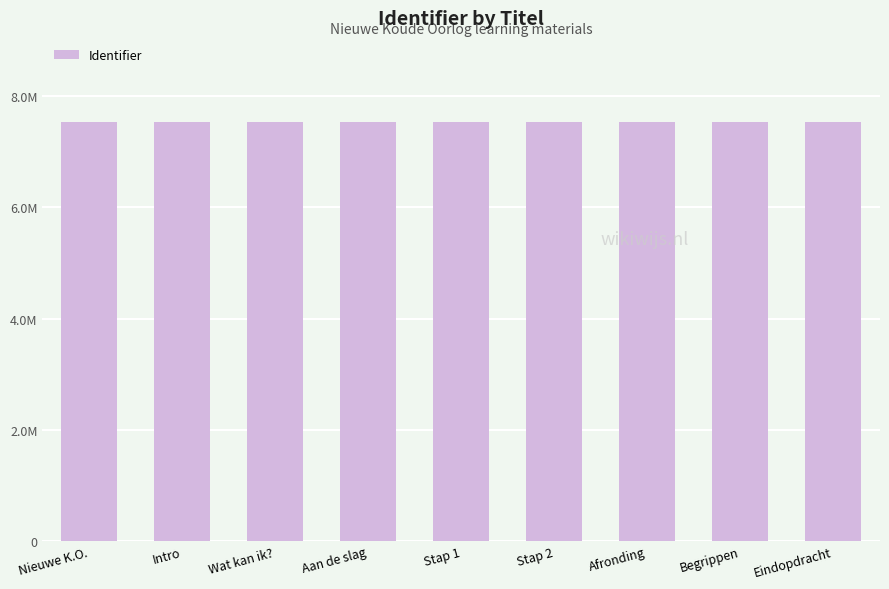

What is the ratio of the value at Nieuwe K.O. to the value at Intro?

1.0